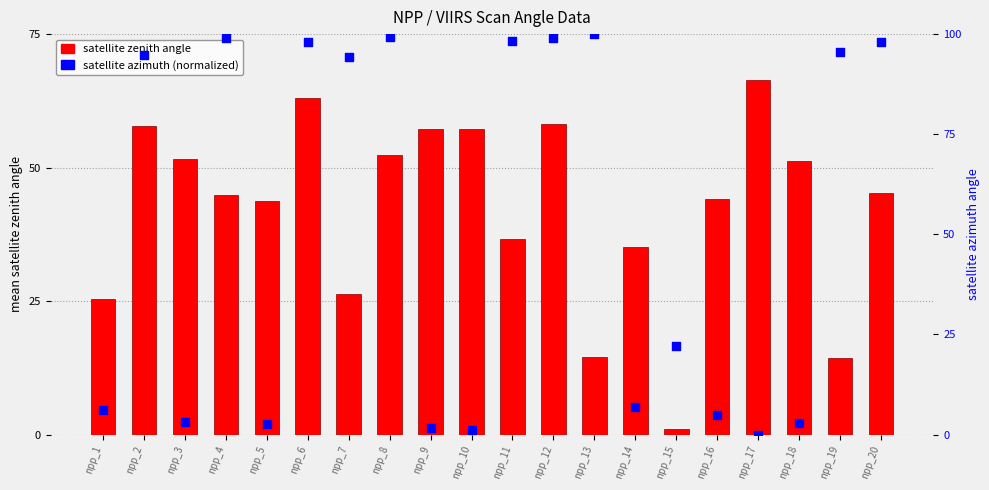

At how many categories does at least one series exceed 66?

11